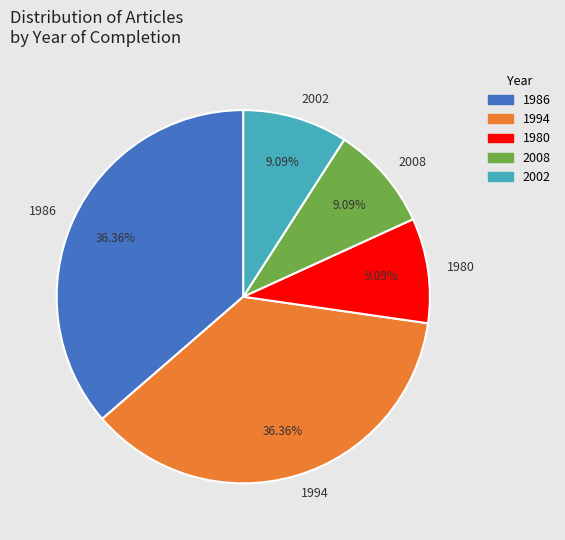

To the nearest percent, what is the difference between the largest and smallest slice percentages?

27%